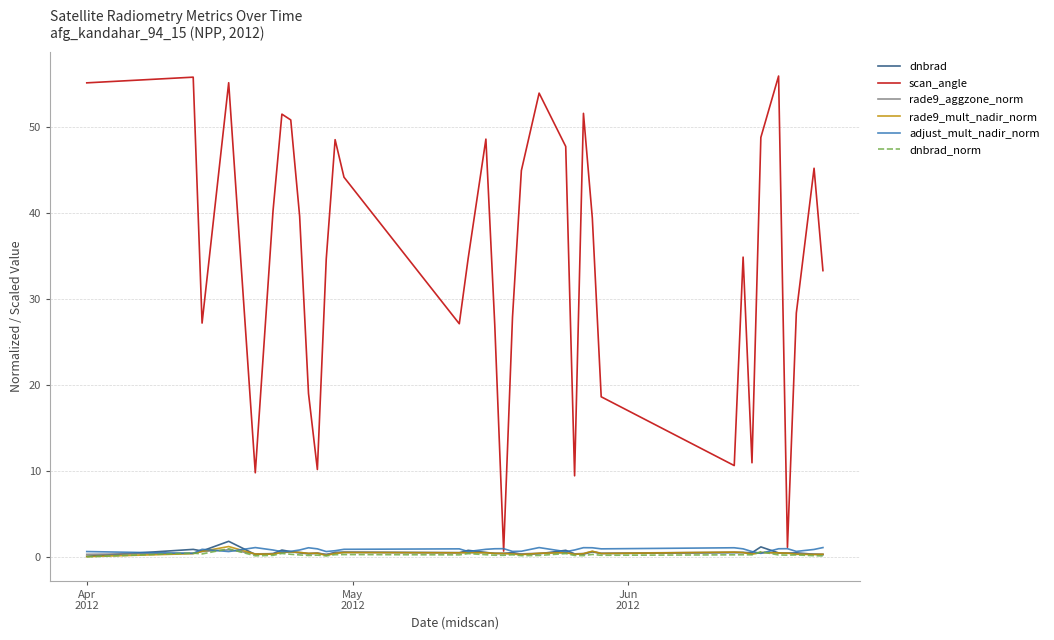

Which series has the largest range (max minus min)?

scan_angle